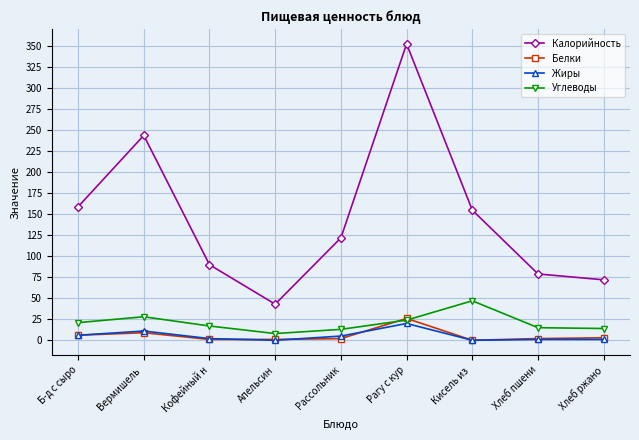

At which category does the chart reach its peak across all series?

Рагу с кур